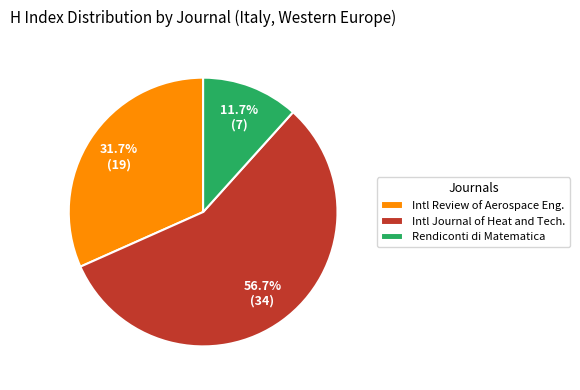

How many slices are in this pie chart?

3